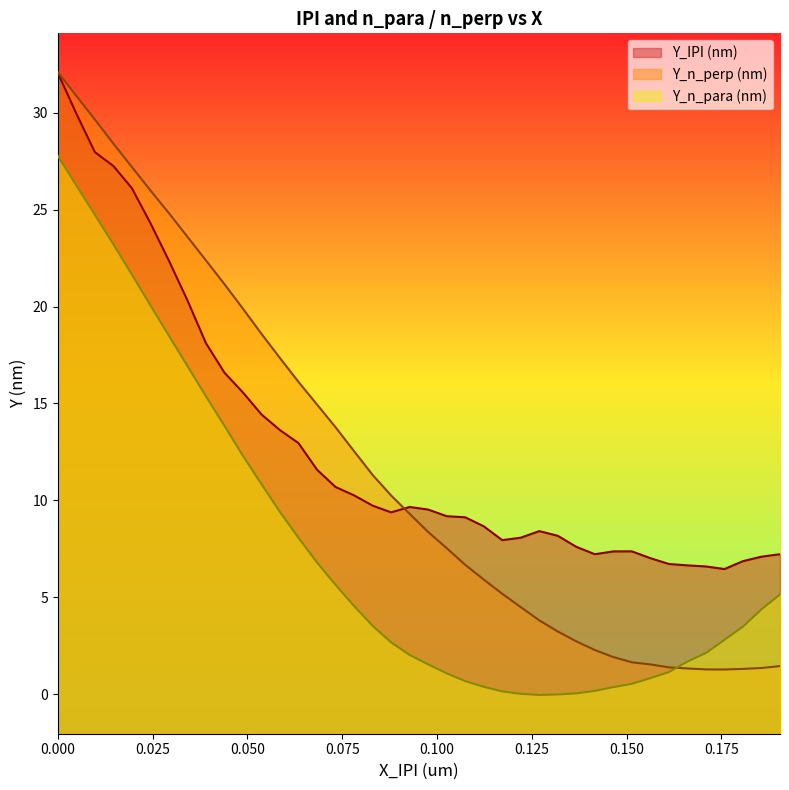

In Y_n_para (nm), how many points are lower than both neighbors (excluding endpoints)?

1